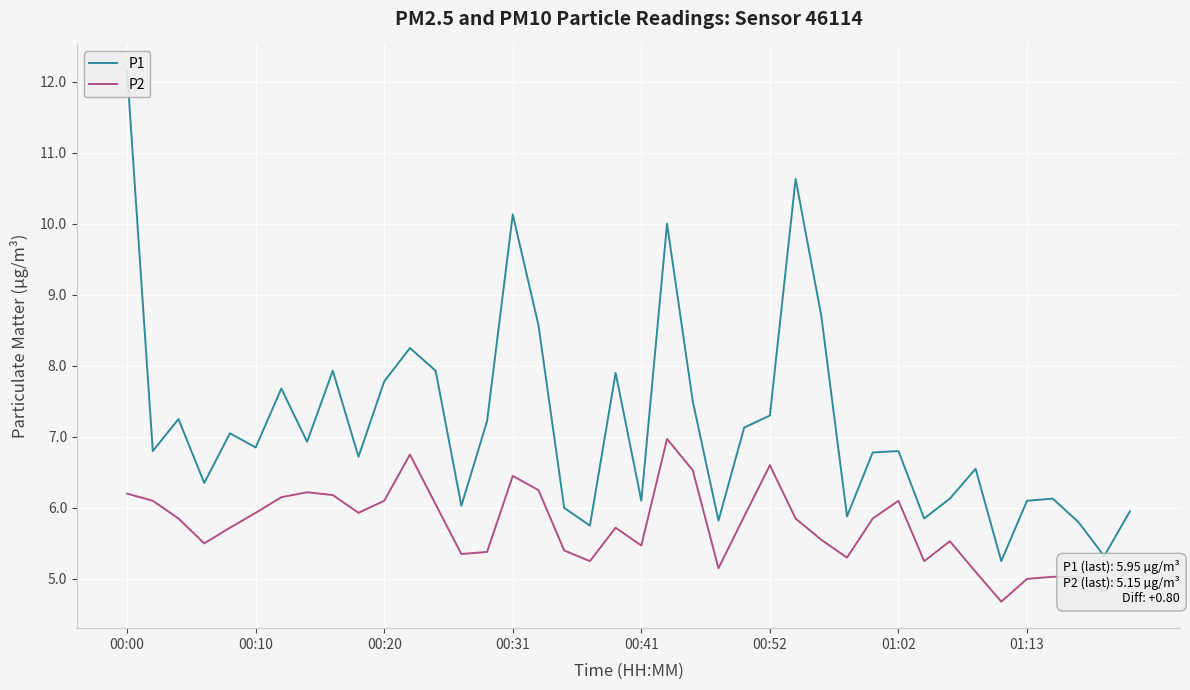

Reading left to right, list all the values displayed in this chart.

P1: 12.2	6.8	7.2	6.3	7.0	6.8	7.7	6.9	7.9	6.7	7.8	8.2	7.9	6.0	7.2	10.1	8.6	6.0	5.8	7.9	6.1	10.0	7.5	5.8	7.1	7.3	10.6	8.7	5.9	6.8	6.8	5.8	6.1	6.5	5.2	6.1	6.1	5.8	5.3	6.0
P2: 6.2	6.1	5.8	5.5	5.7	5.9	6.2	6.2	6.2	5.9	6.1	6.8	6.0	5.3	5.4	6.5	6.2	5.4	5.2	5.7	5.5	7.0	6.5	5.2	5.9	6.6	5.8	5.5	5.3	5.8	6.1	5.2	5.5	5.1	4.7	5.0	5.0	5.0	4.8	5.2